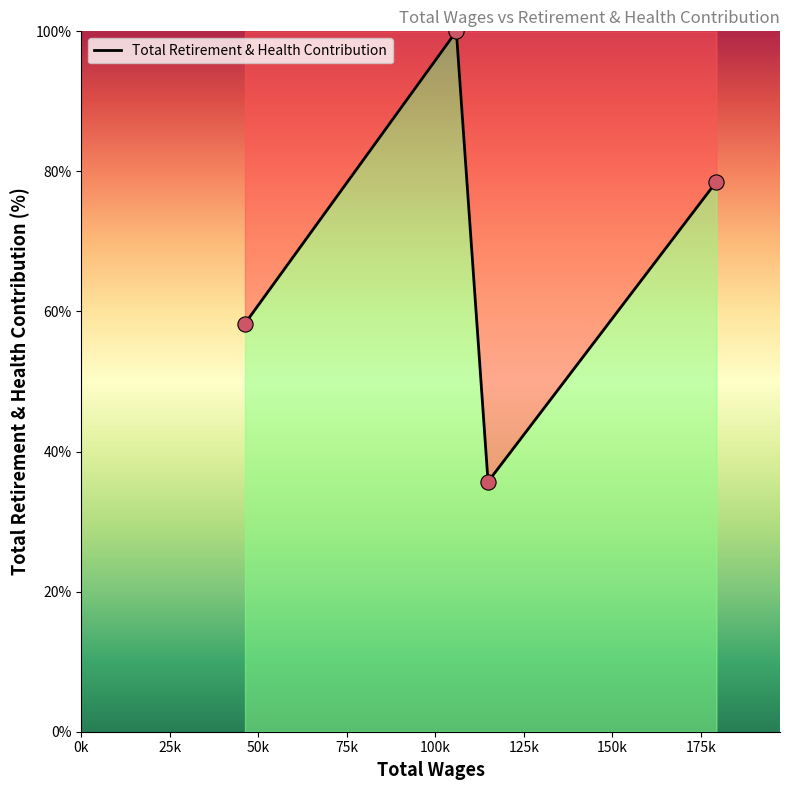

What is the greatest value displayed?

100.0